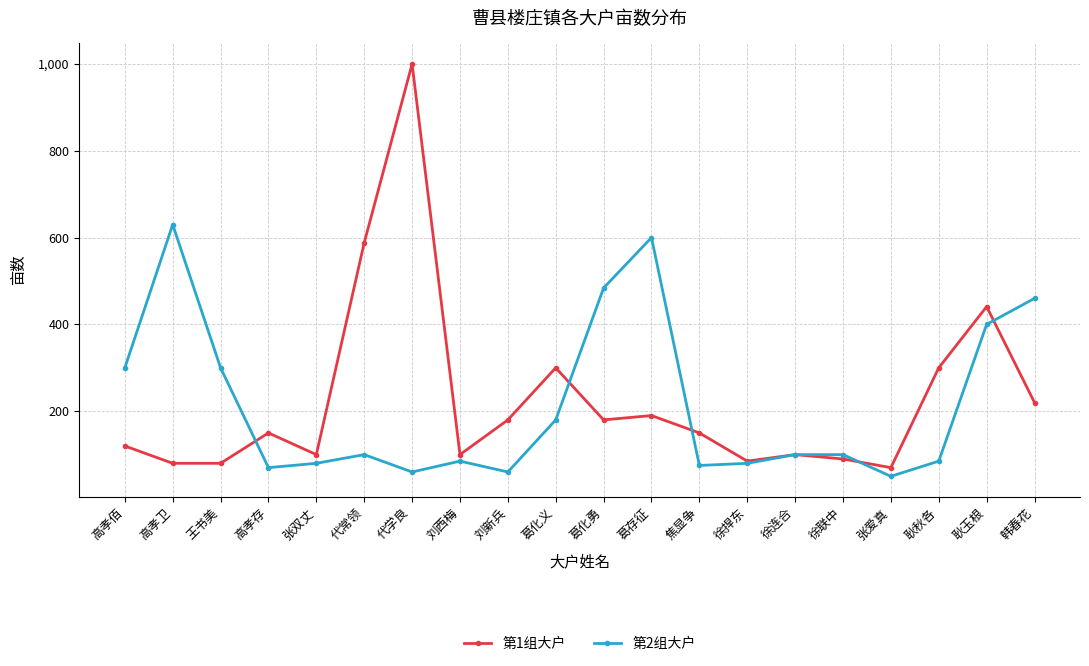

List the series in order of their peak value, highest first.

第1组大户, 第2组大户